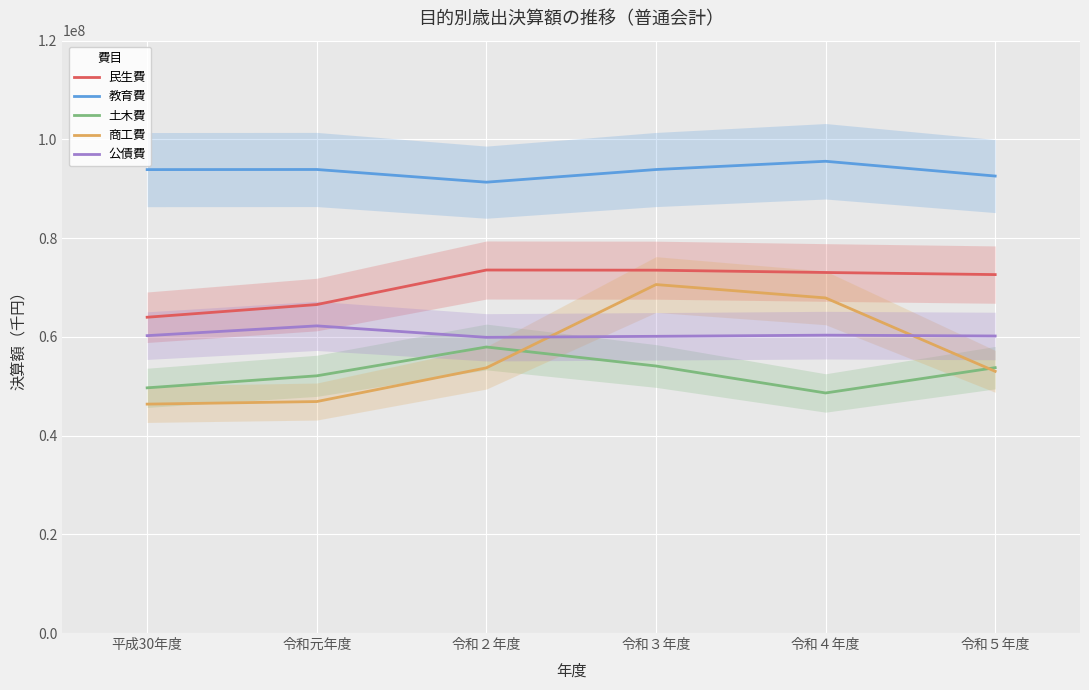

How many intersections are there between 公債費 and 商工費?

2